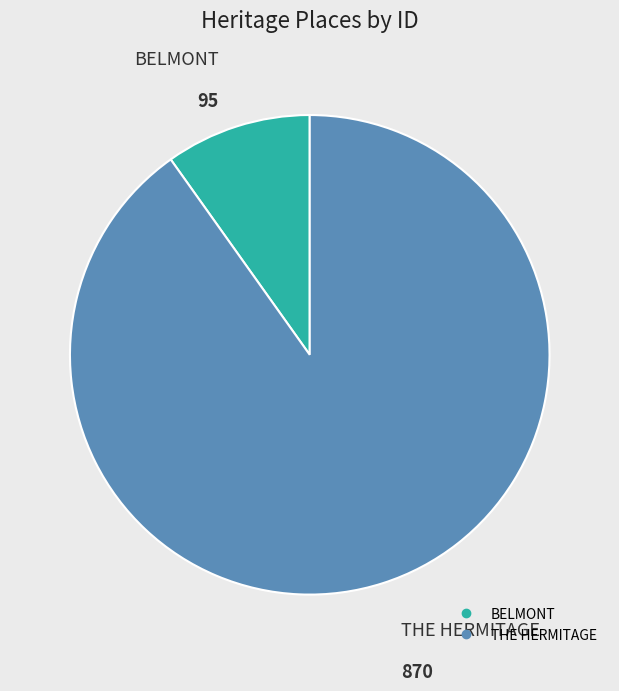

How many slices are in this pie chart?

2